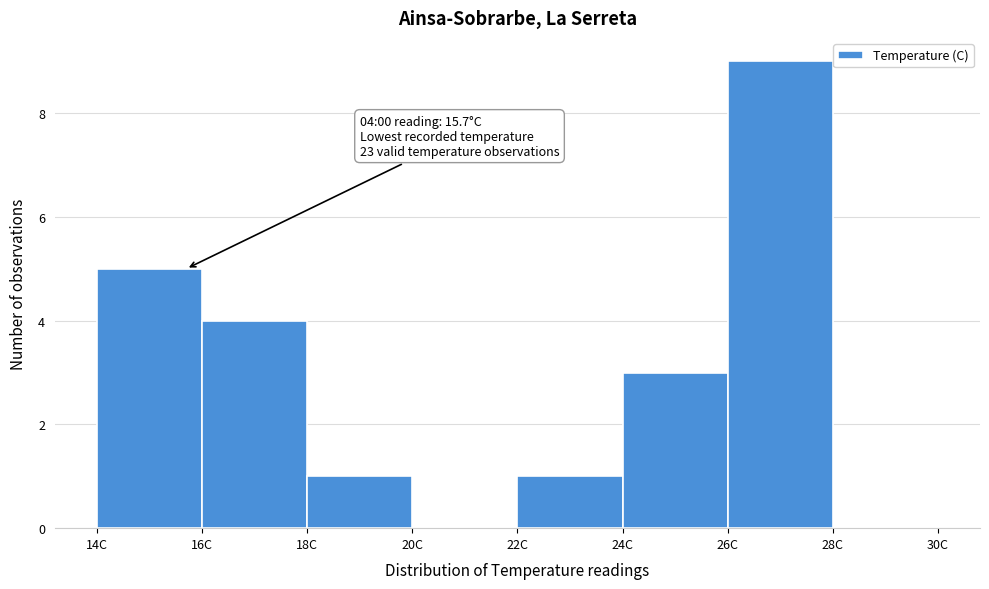

Over which range of the x-axis is the bar tallest?

26 to 28